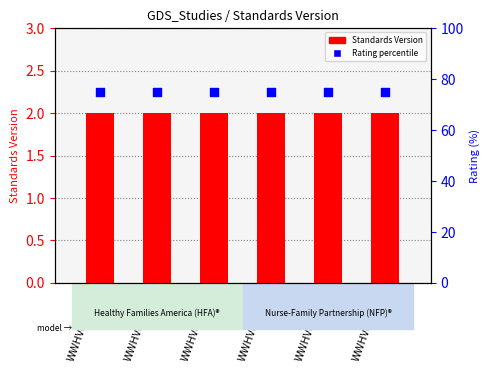

At which category is the sum across all series the highest?

WWHV095271